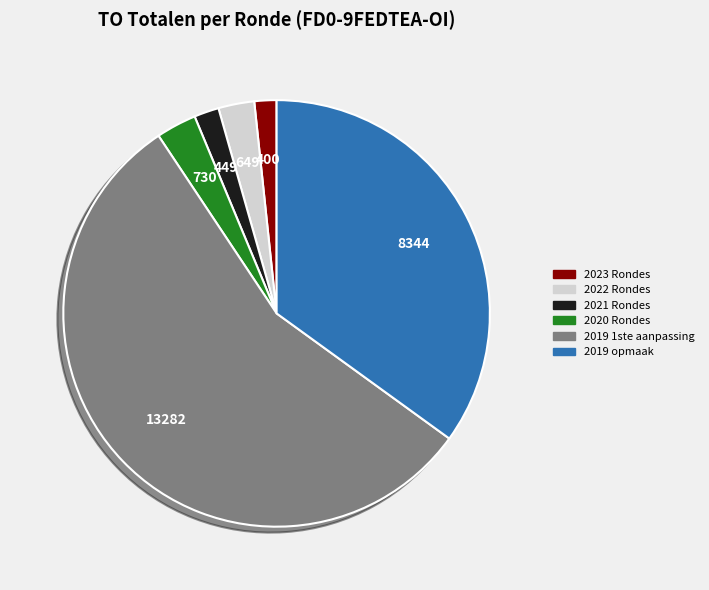

Does any single category account for the majority?

Yes